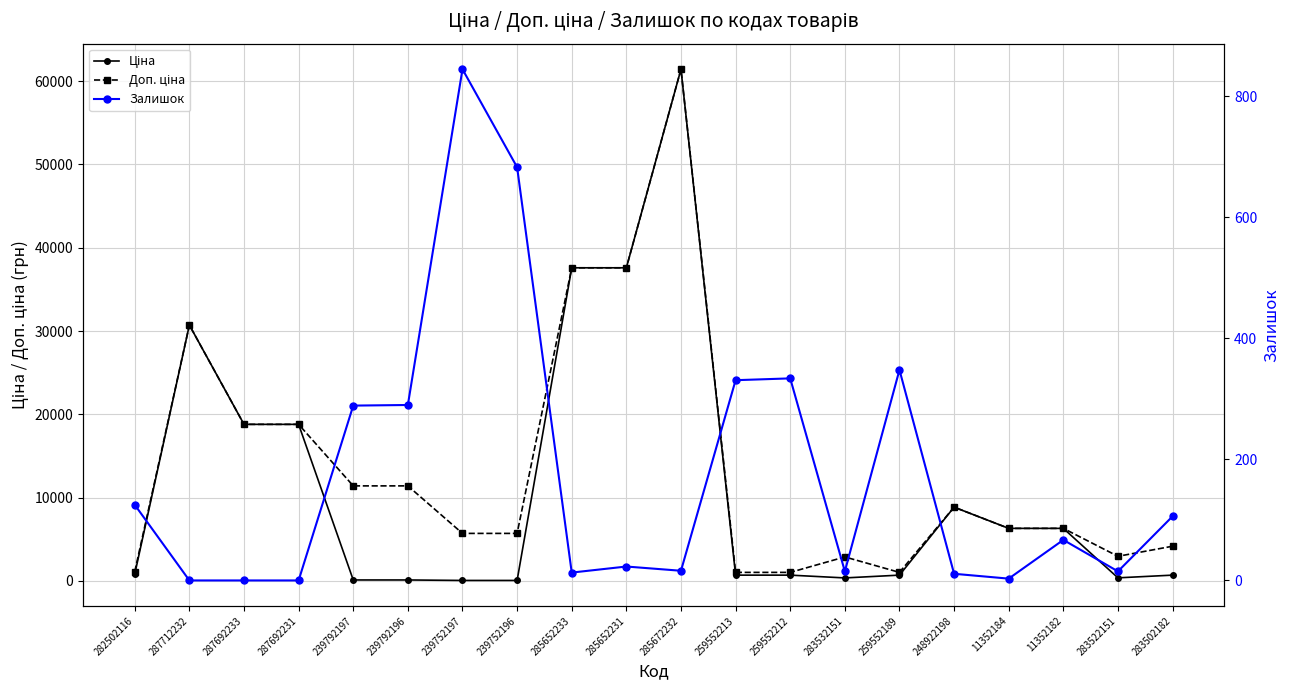

In Ціна, how many points are higher than both neighbors (excluding endpoints)?

3